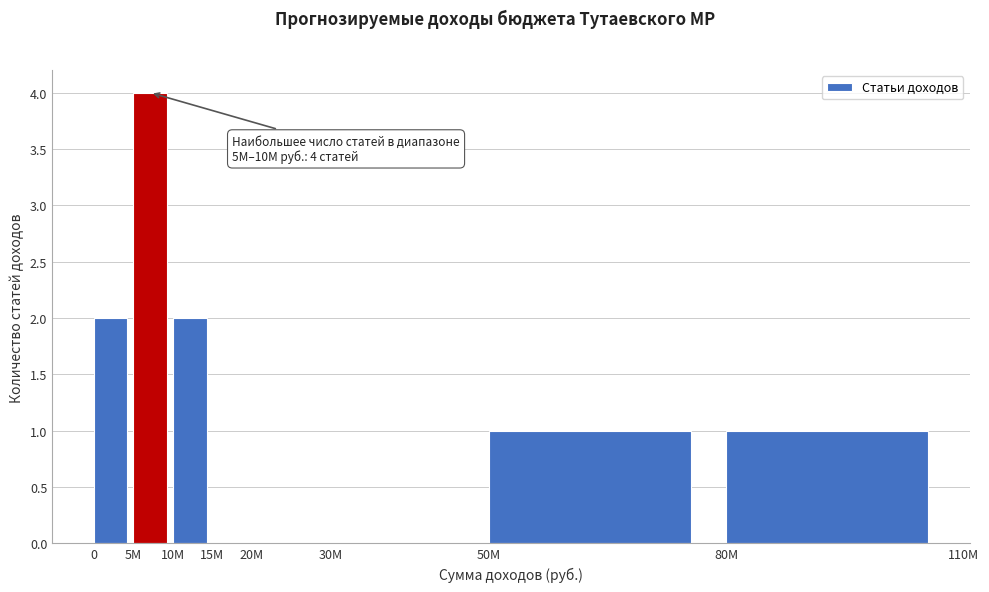

Reading left to right, transcribe all the data shown in this chart.

0=2	5M=4	10M=2	15M=0	20M=0	30M=0	50M=1	80M=1